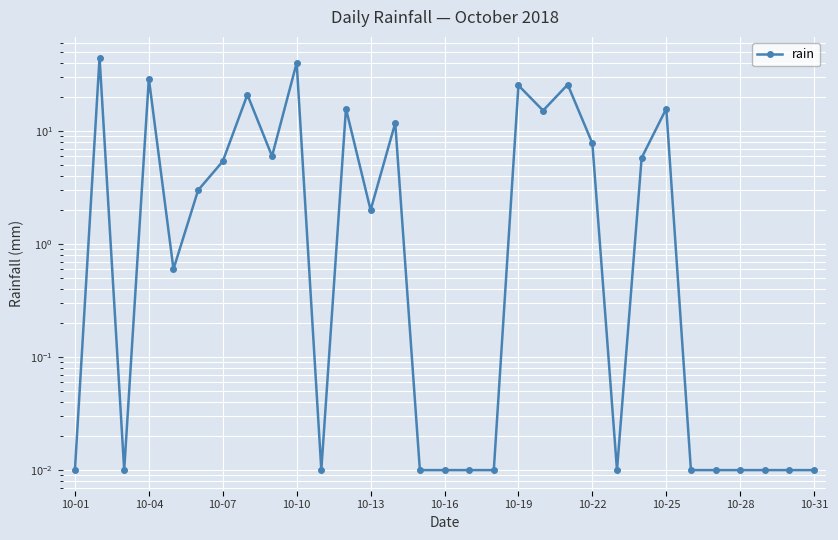

Reading right to left, transcribe all the data shown in this chart.

0.0	0.0	0.0	0.0	0.0	0.0	15.8	5.8	0.0	7.8	25.8	15.2	25.4	0.0	0.0	0.0	0.0	11.8	2.0	15.8	0.0	40.2	6.0	21.0	5.4	3.0	0.6	29.2	0.0	44.8	0.0